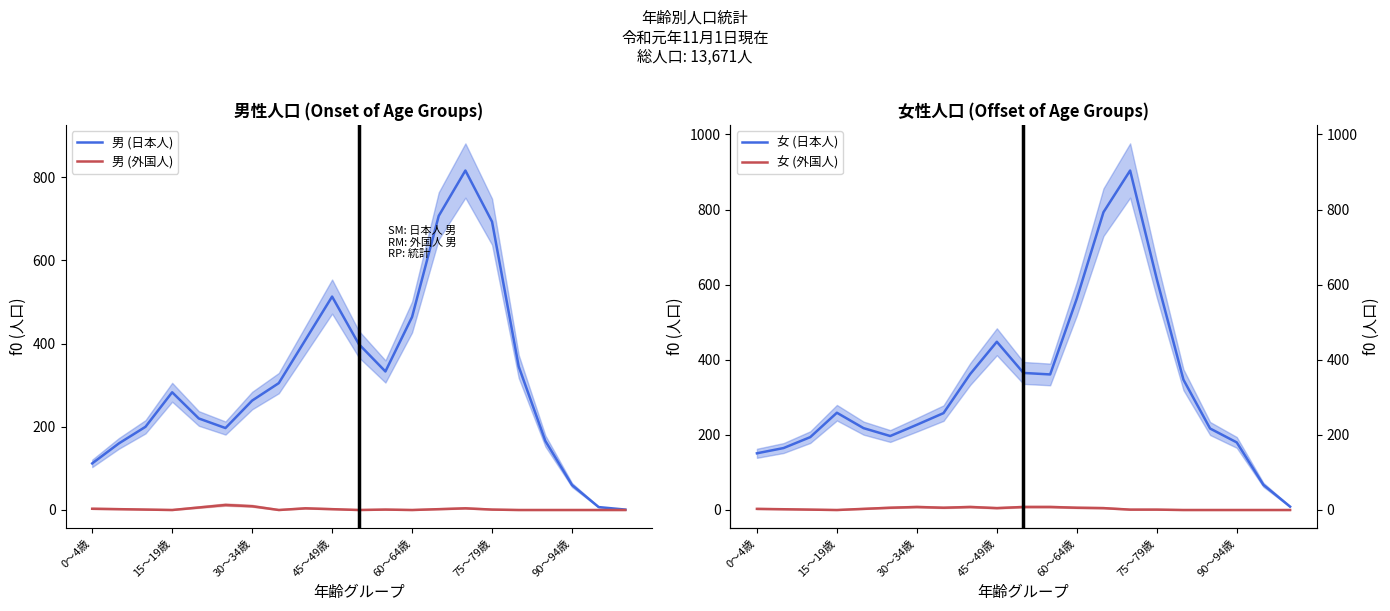

Is the value of 男 (外国人) at 15～19歳 greater than the value of 男 (日本人) at 30～34歳?

No